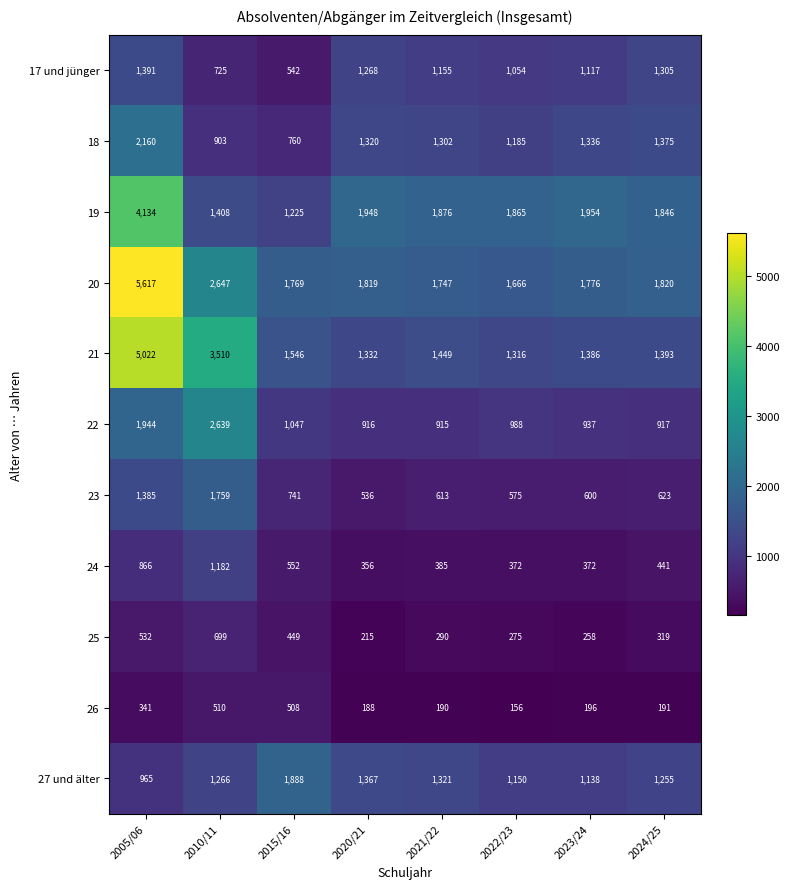

How many distinct data groups are displayed?

11